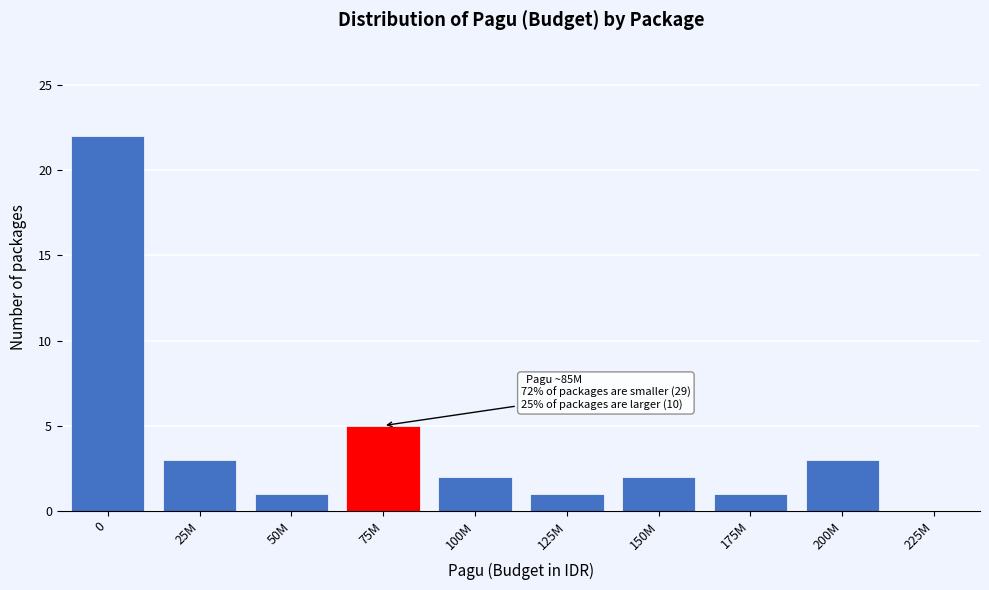

Reading right to left, what are all the values shown in this chart?

225M=0	200M=3	175M=1	150M=2	125M=1	100M=2	75M=5	50M=1	25M=3	0=22